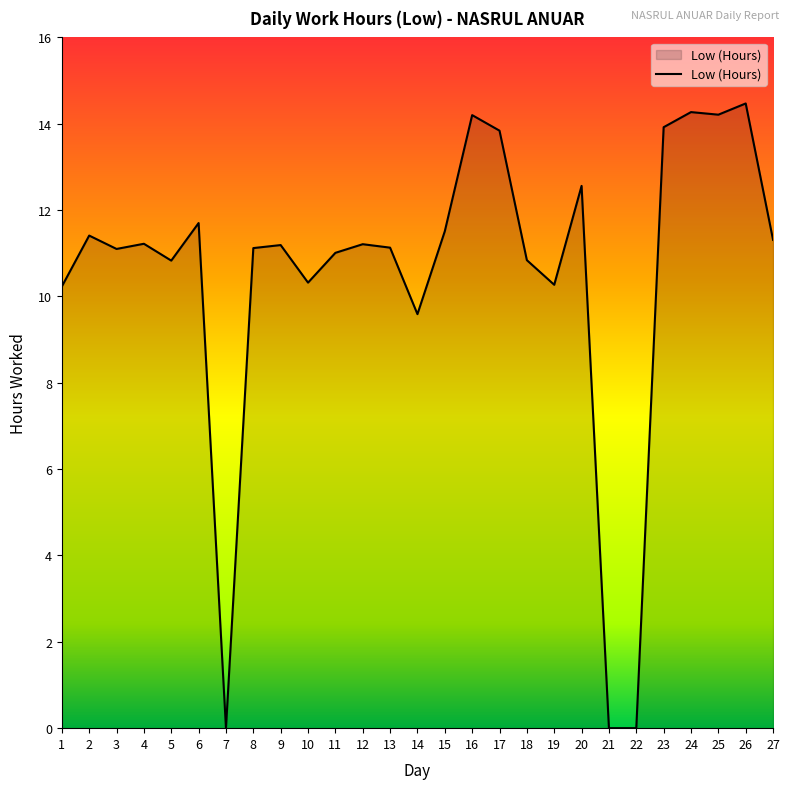

Count the number of data series in this chart.

1